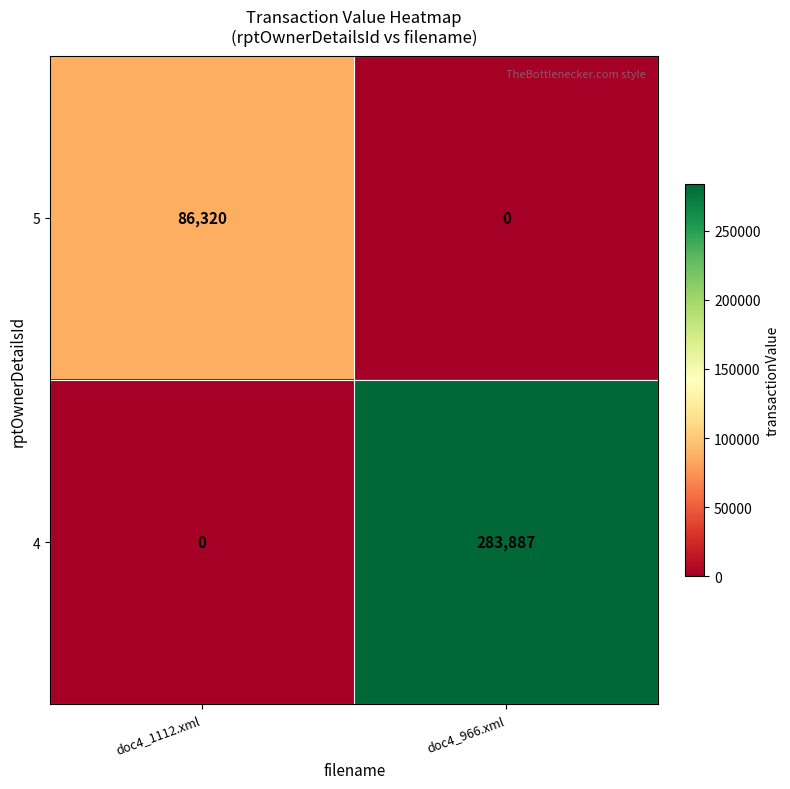

At how many categories does at least one series exceed 175065?

1